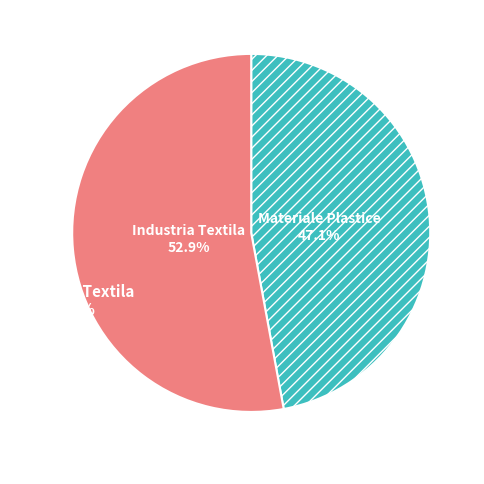

Is there a majority slice in this chart?

Yes